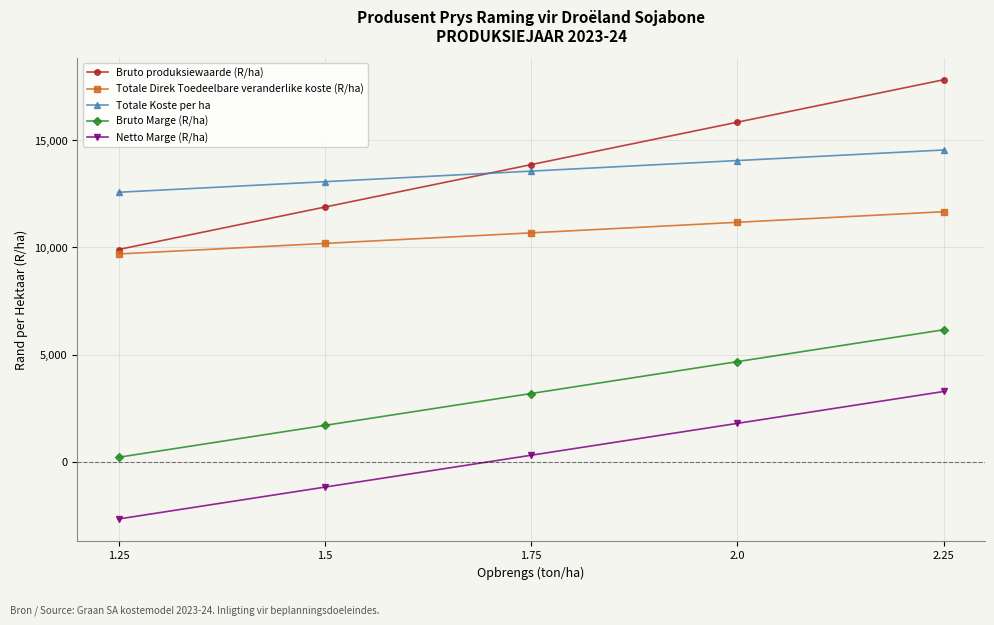

How many lines are shown in the chart?

5